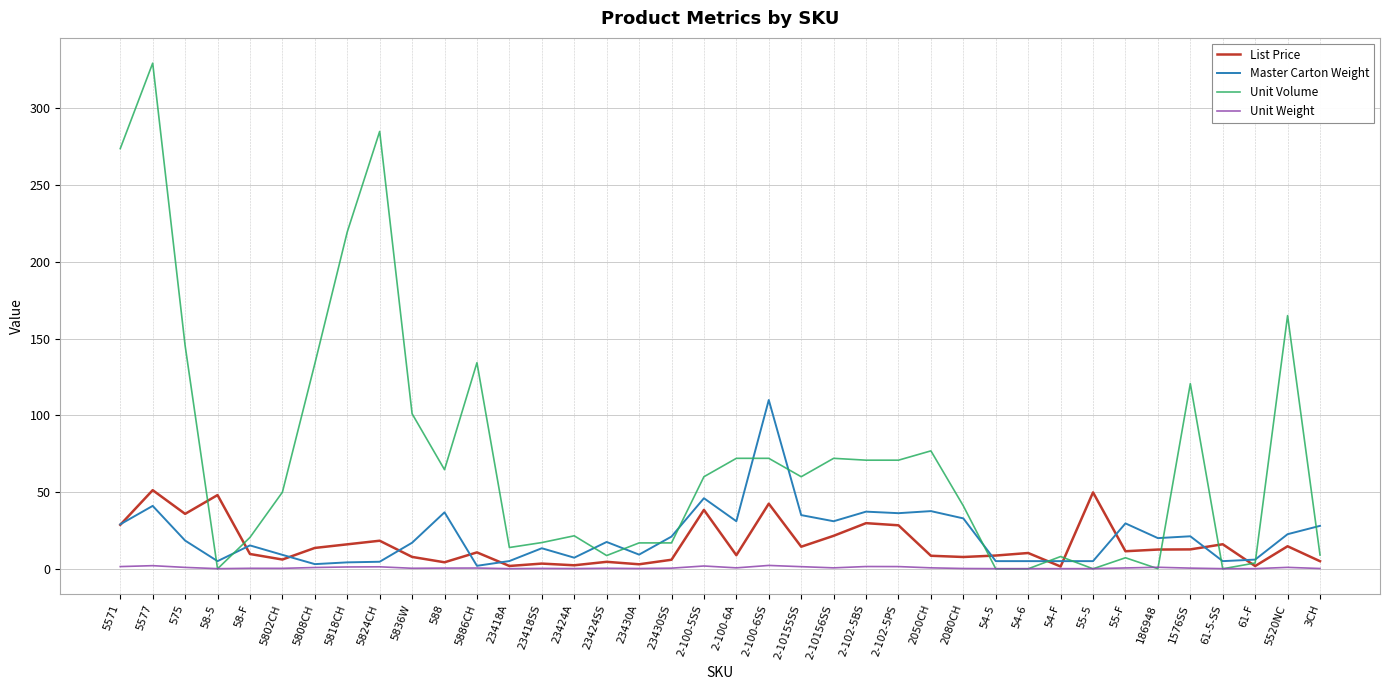

Which series has the largest total across all categories?

Unit Volume